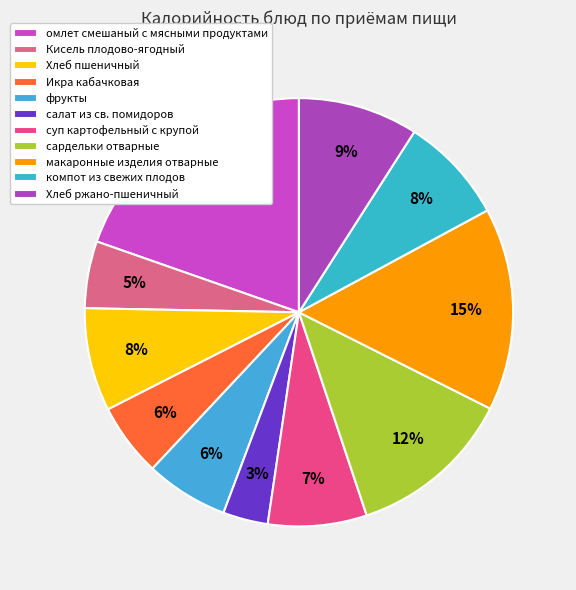

To the nearest percent, what portion does омлет смешаный с мясными продуктами represent?

20%